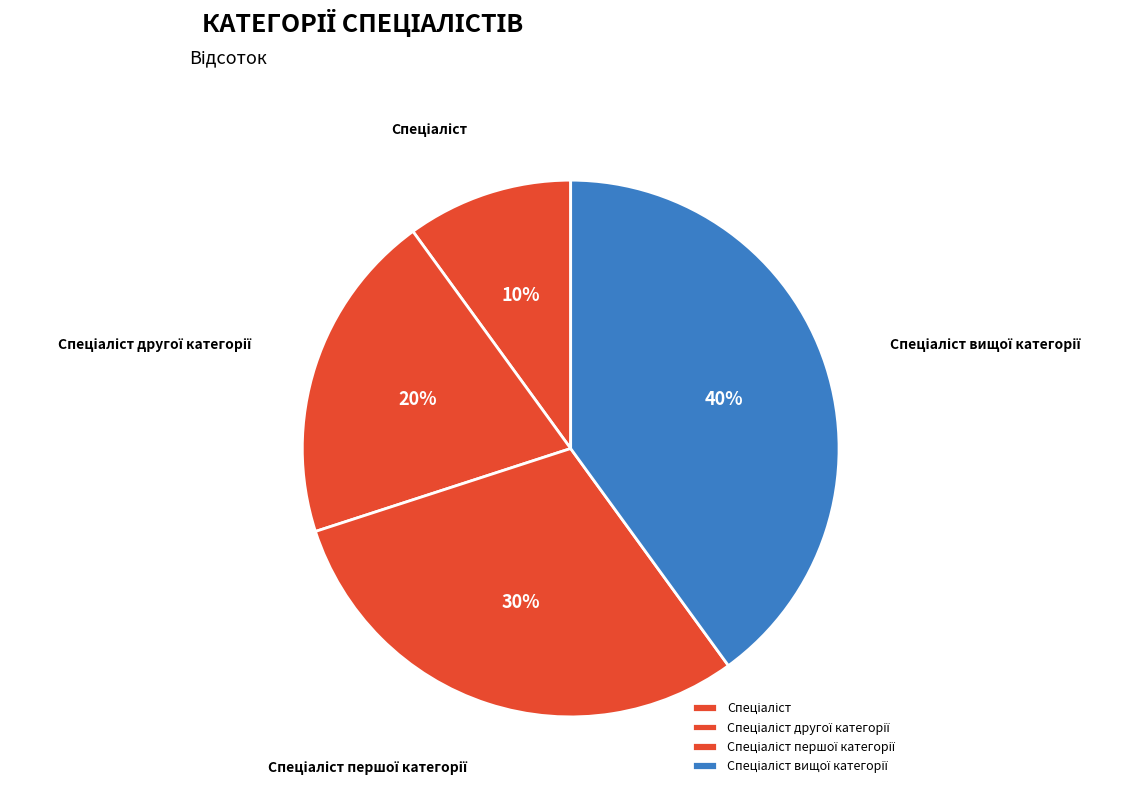

To the nearest percent, what is the average slice percentage?

25%